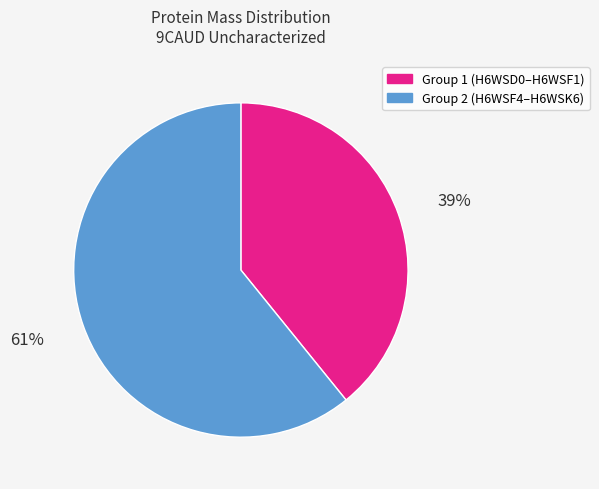

Does any single category account for the majority?

Yes